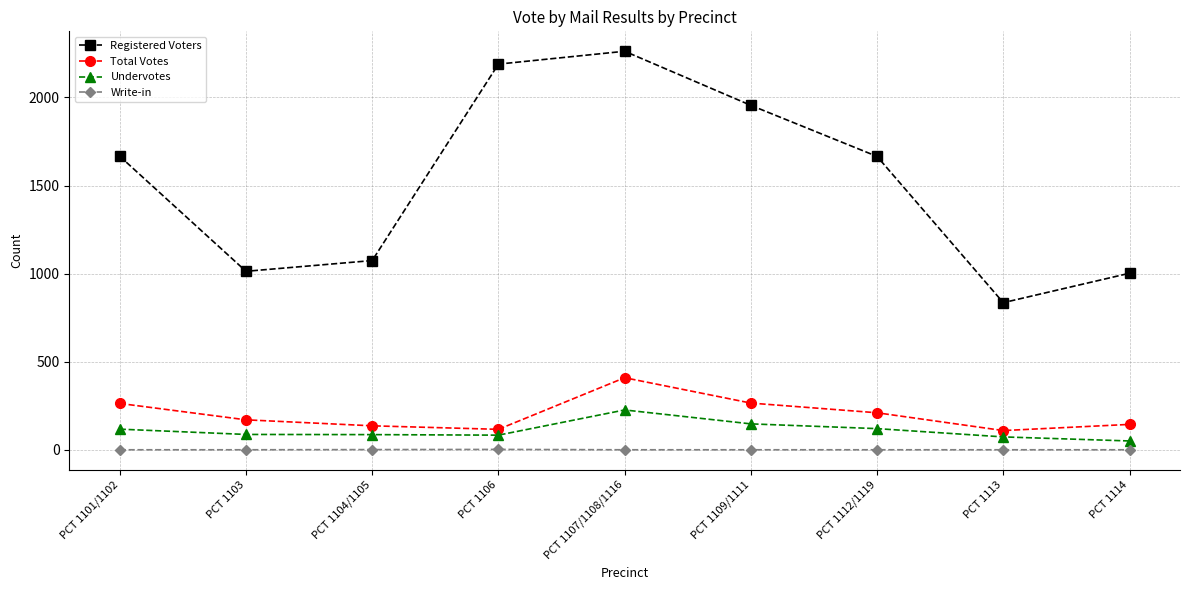

What is the total value across all series at PCT 1112/1119?

1995